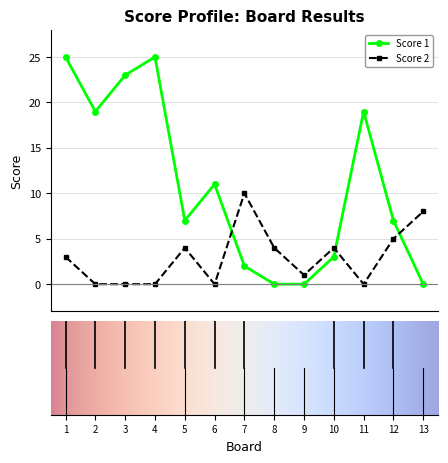

Is this an area chart (filled region under the line)?

No